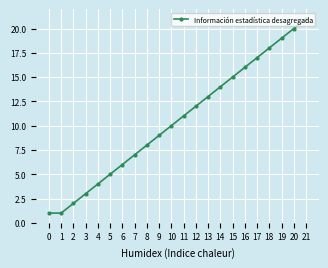

What is the sum of all values?

232